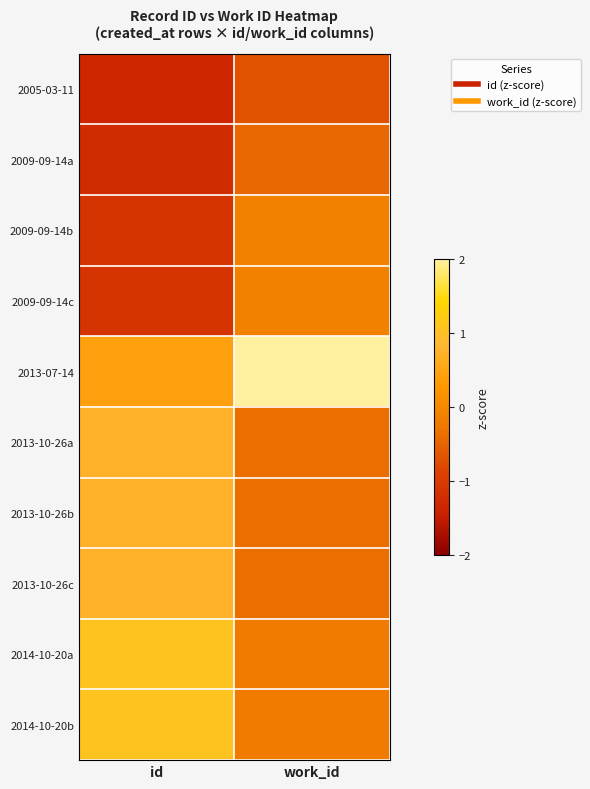

What is the spread (max minus min) of values at work_id?

3.7